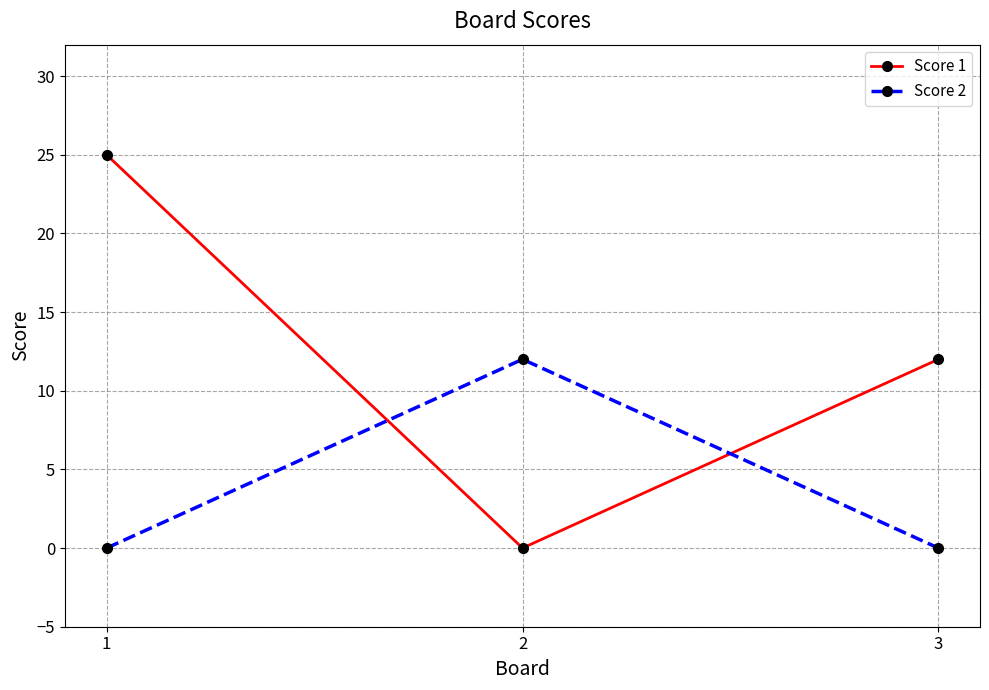

How many values in the Score 1 series are below 12?

1